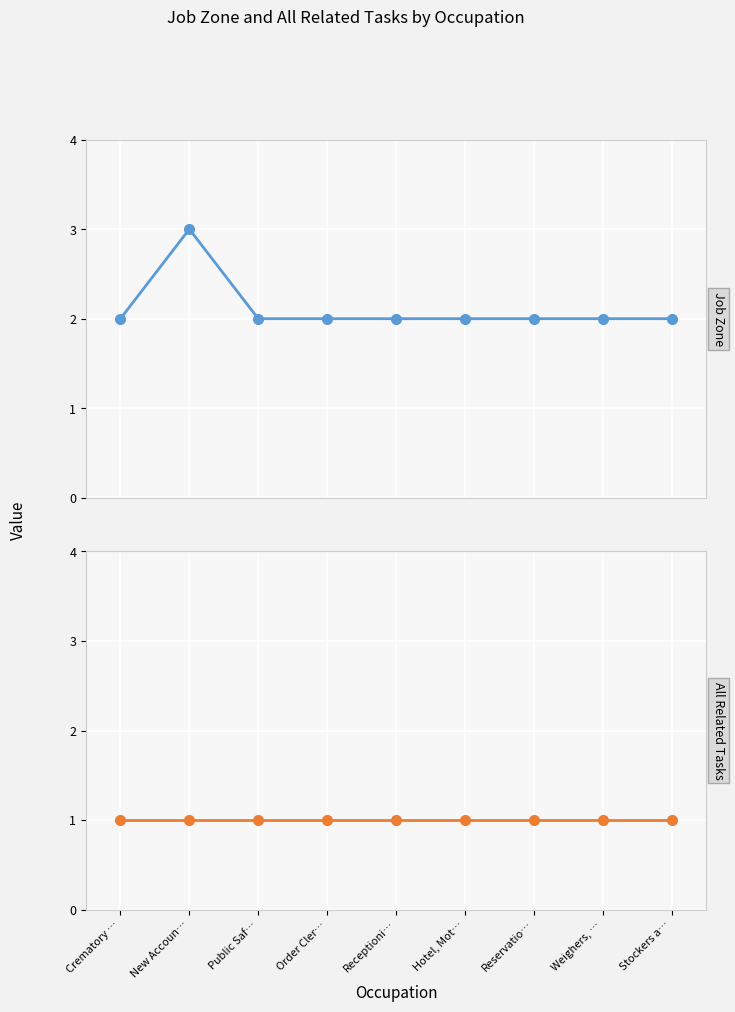

What is the label of the 2nd point from the left?

New Accoun…